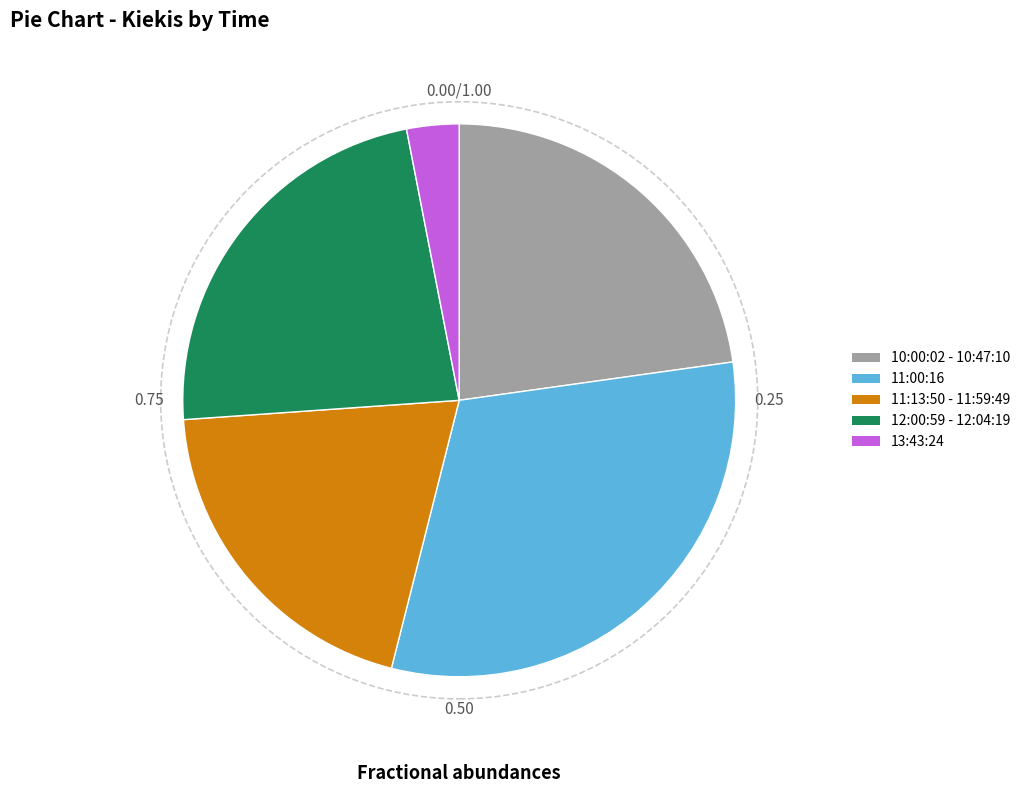

Does any single category account for the majority?

No